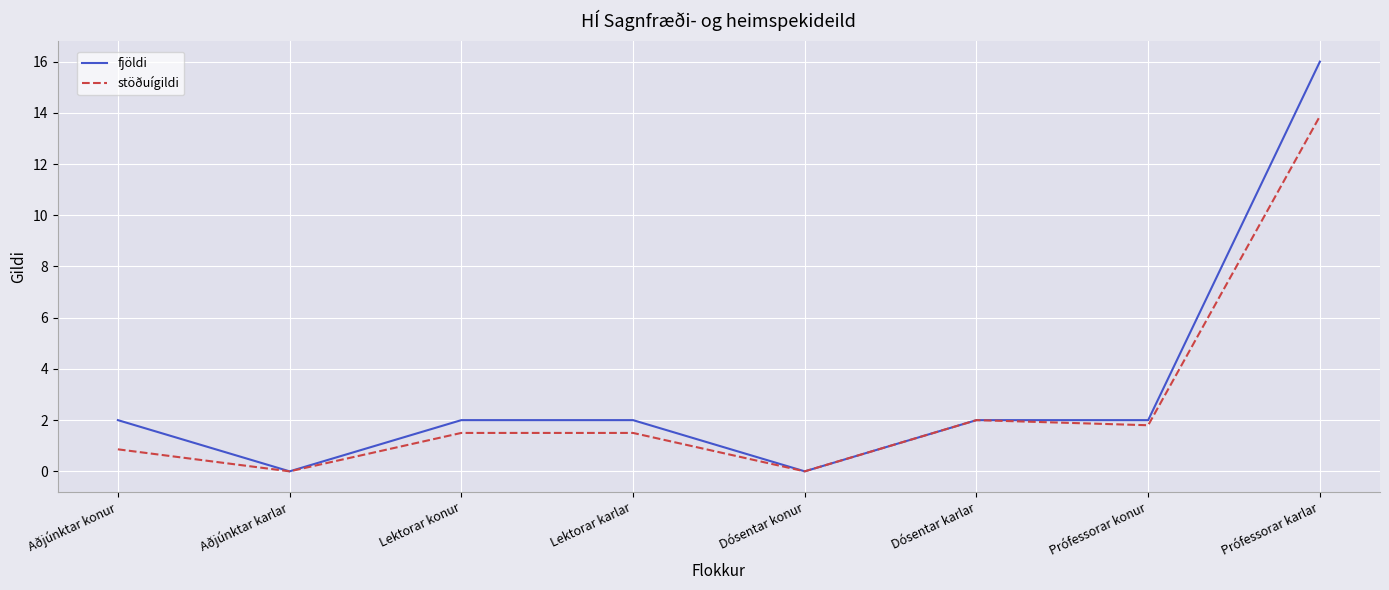

What is the spread (max minus min) of values at Aðjúnktar konur?

1.1